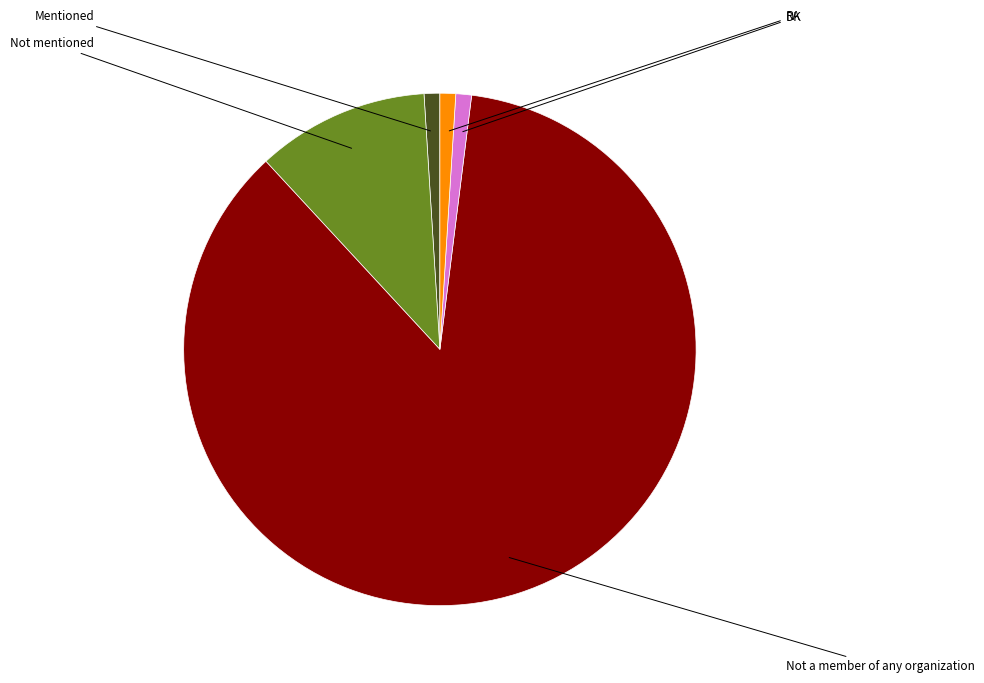

What is the change in value from Not a member of any organization to RA?

-86